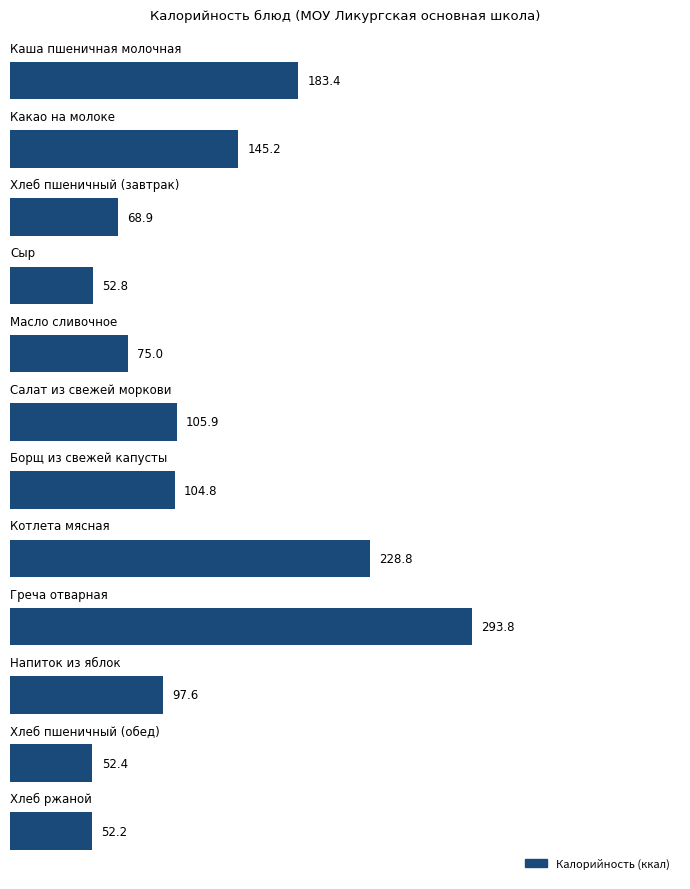

What is the minimum value shown in the chart?

52.2